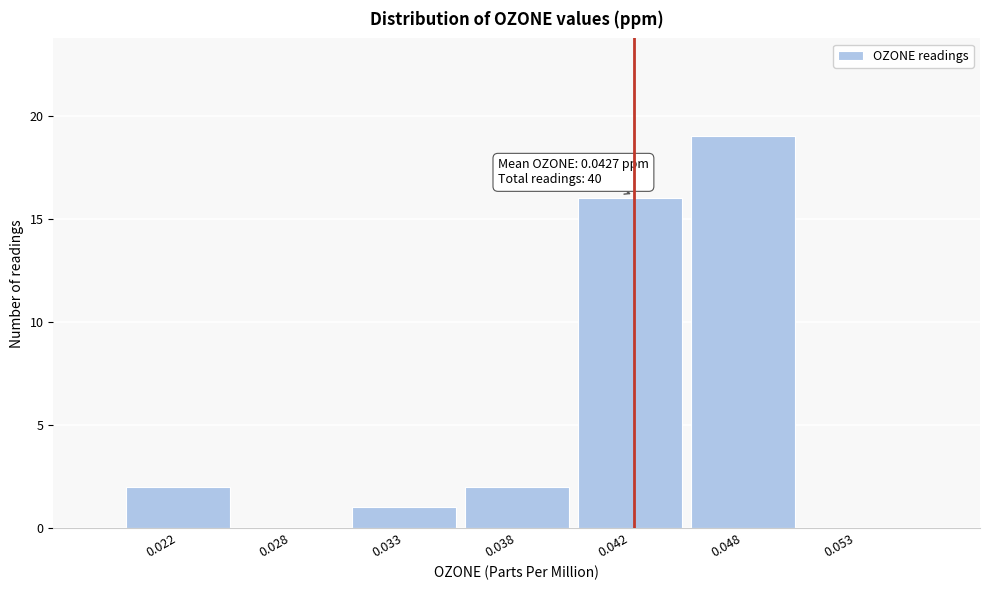

Reading right to left, transcribe all the data shown in this chart.

0.053=0	0.048=19	0.042=16	0.038=2	0.033=1	0.028=0	0.022=2